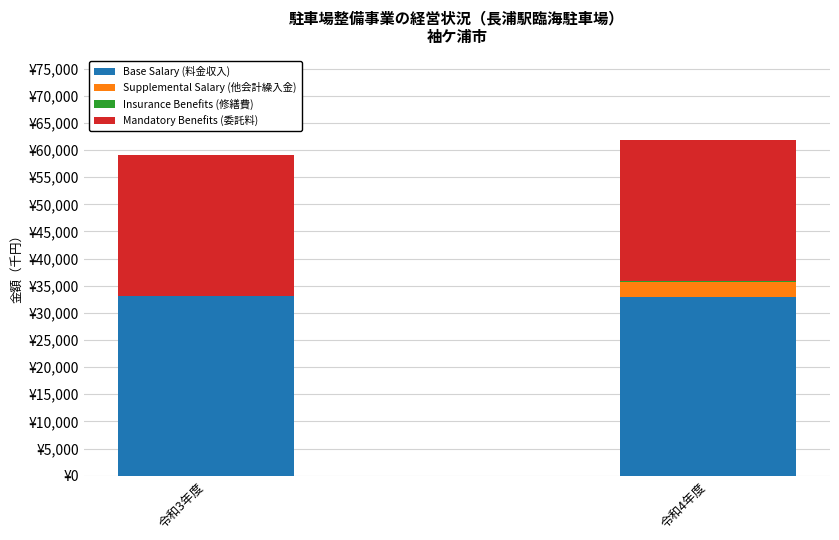

What position from the left is 令和3年度?

1